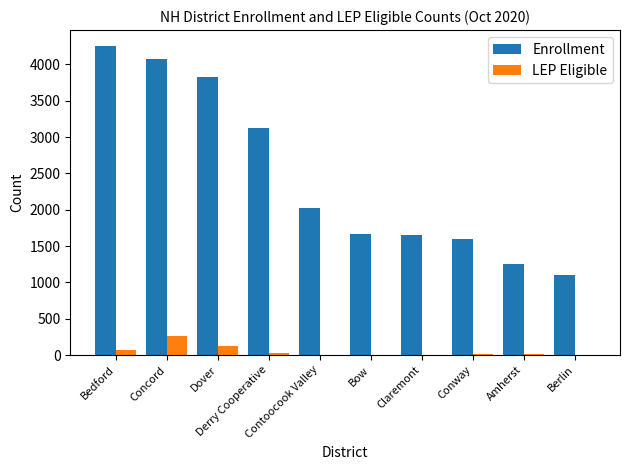

Which series has the widest spread of values?

Enrollment